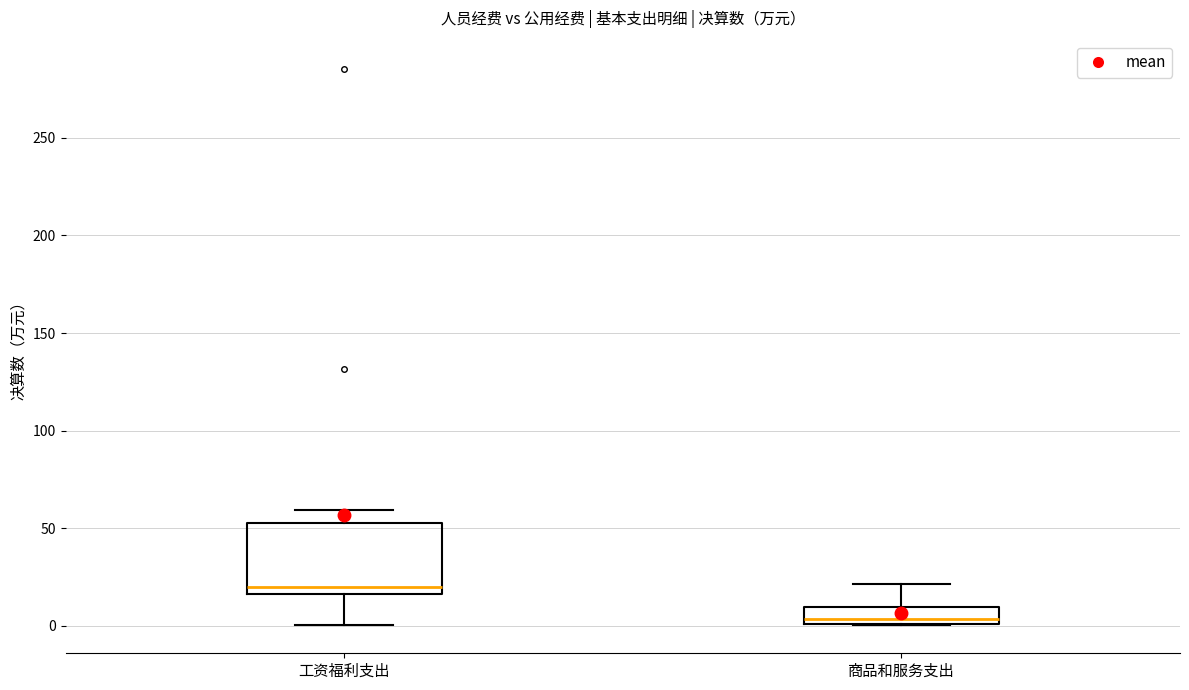

Which box has the lowest median line?

商品和服务支出